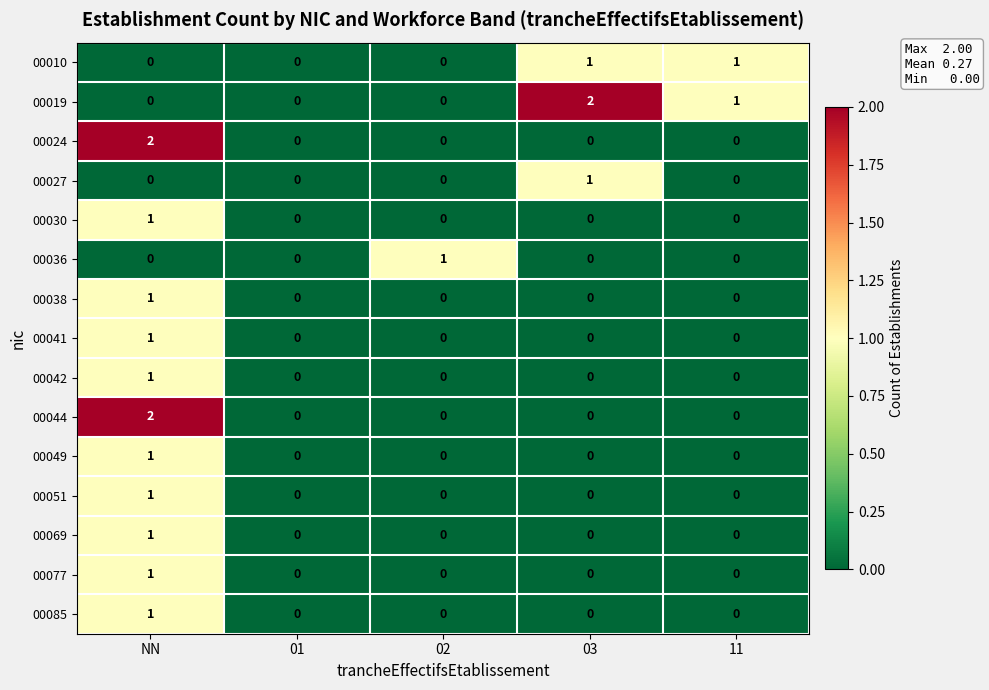

Which category has the highest value in the 00038 series?

NN